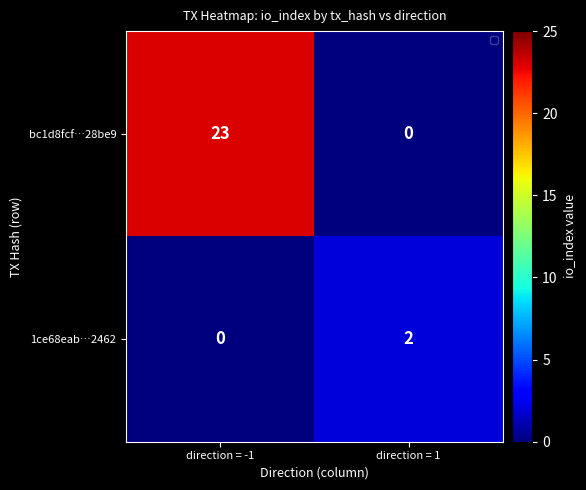

What is the difference between the maximum and minimum values in the bc1d8fcf…28be9 series?

23